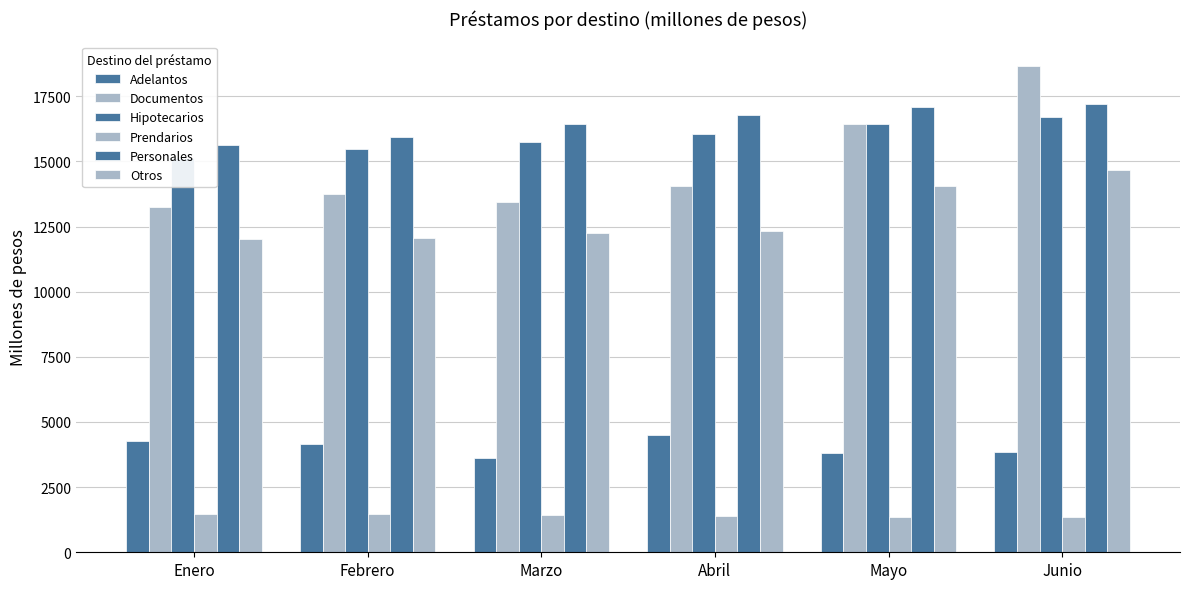

Is it true that Personales equals 16782.9 at Abril?

True